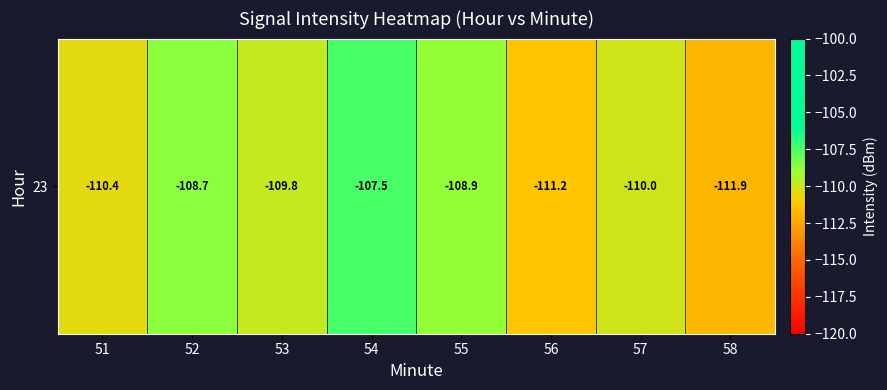

Read the value at 52.

-108.7